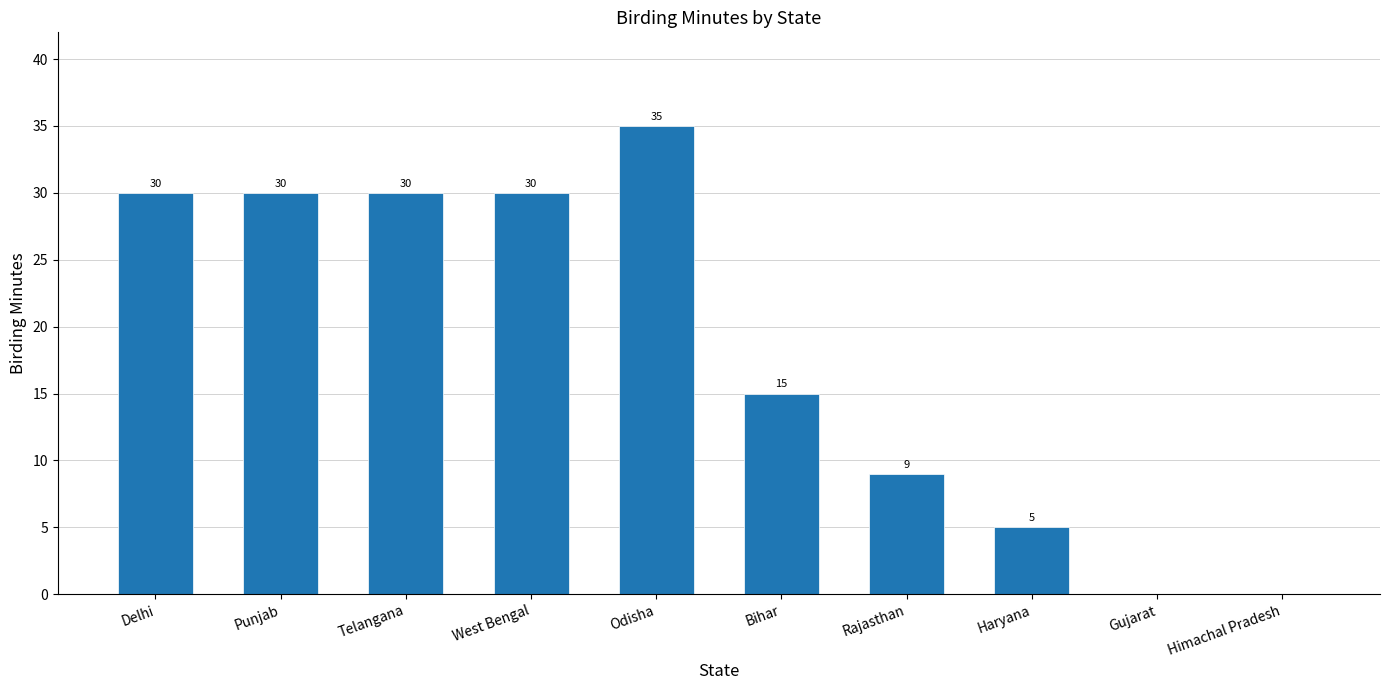

What is the change in value from Punjab to Odisha?

+5